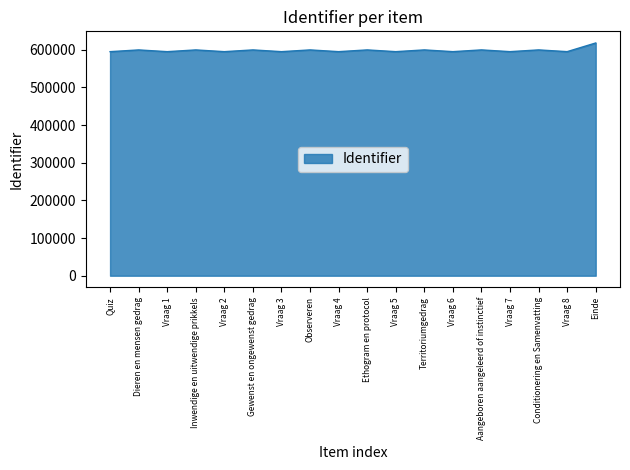

Does the chart have visible grid lines?

No